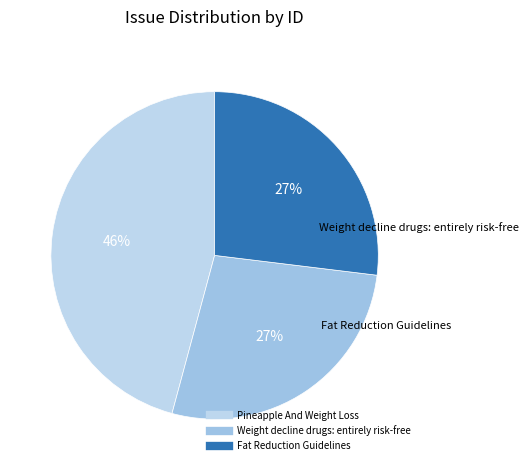

Which slice is the largest?

Pineapple And Weight Loss